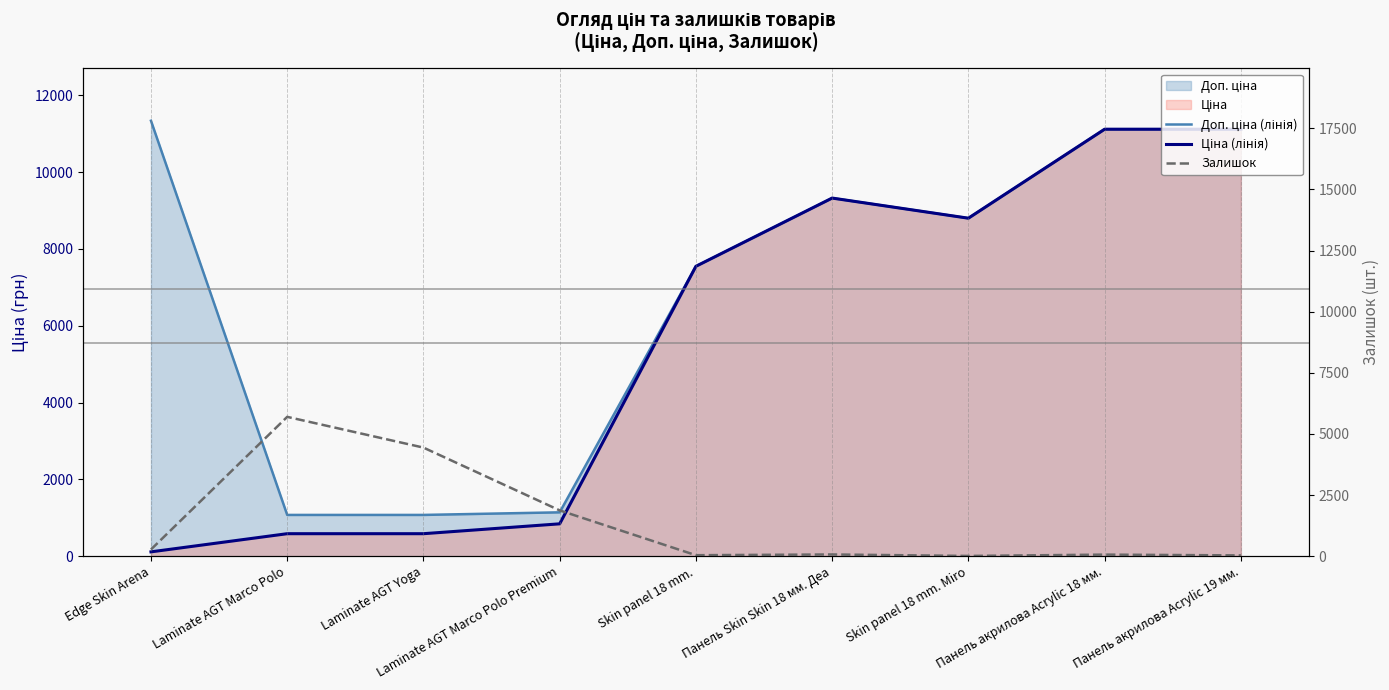

Which series changed the most between Laminate AGT Marco Polo and Панель Skin Skin 18 мм. Деа?

Ціна (лінія)